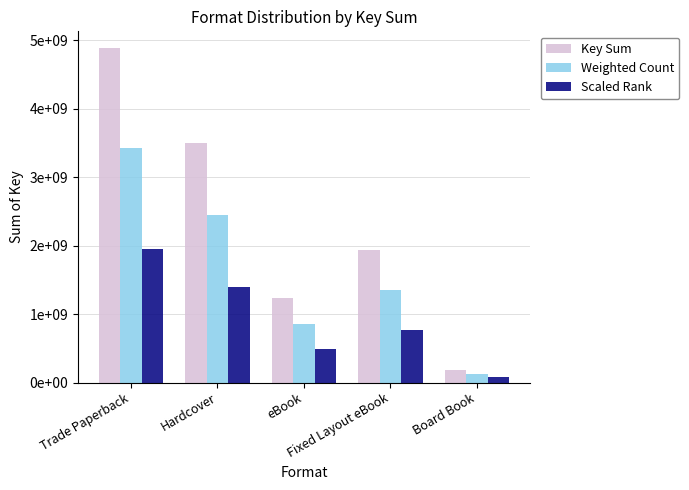

The value of Scaled Rank at Hardcover is 1402239198.8. True or false?

True